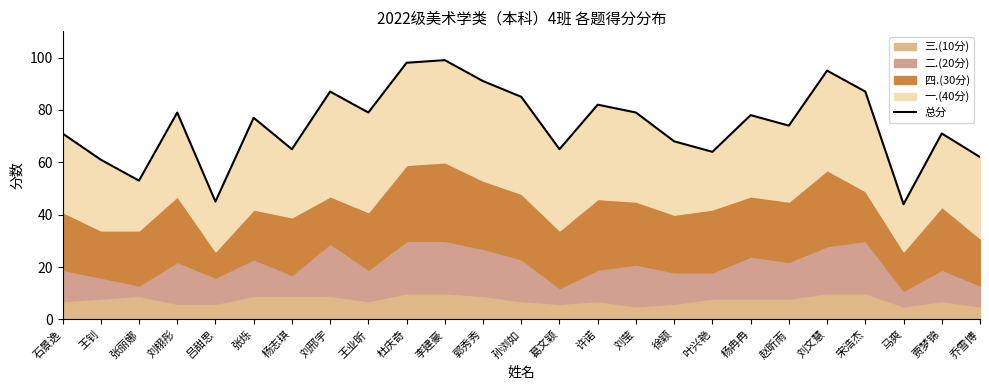

How many data points are above 77?

12